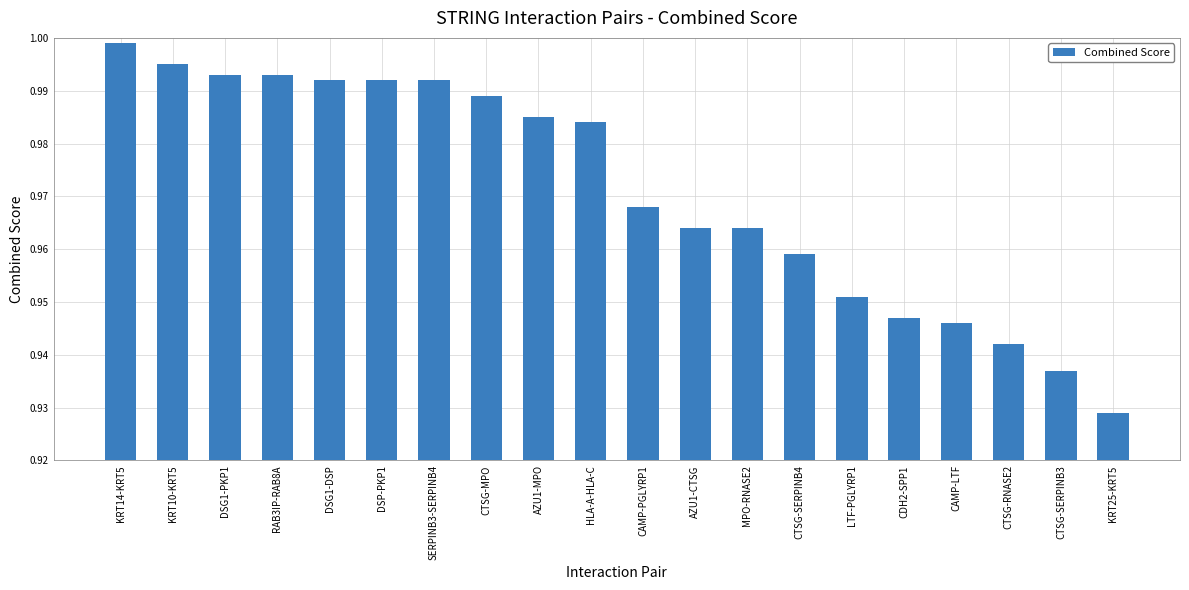

What is the label of the 4th bar from the right?

CAMP-LTF